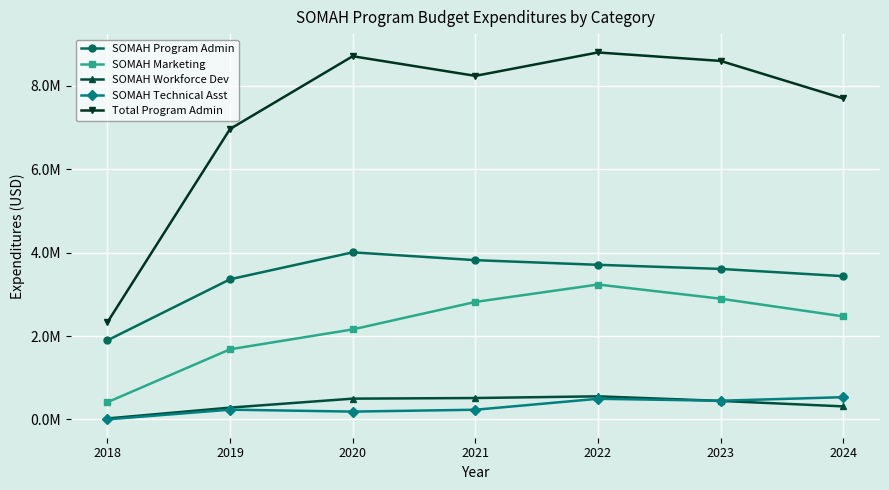

True or false: SOMAH Marketing and SOMAH Program Admin cross at least once.

False